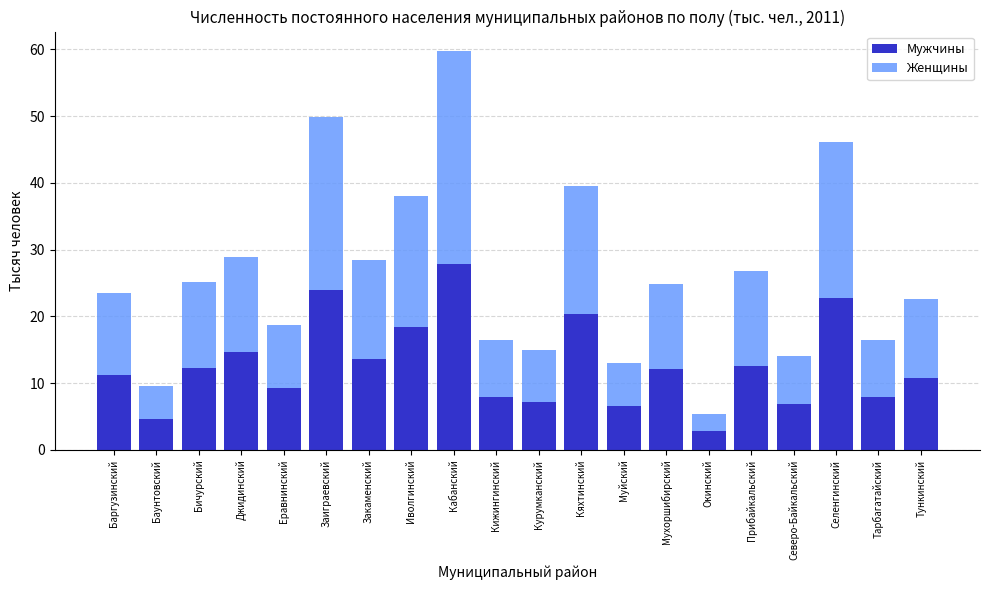

At which category is the sum across all series the highest?

Кабанский